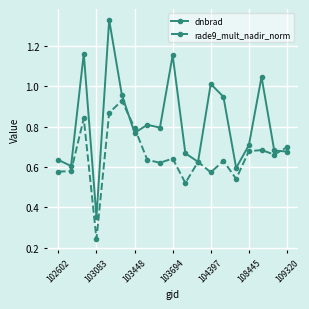

Rank the series by their average value, from lowest to highest.

rade9_mult_nadir_norm, dnbrad